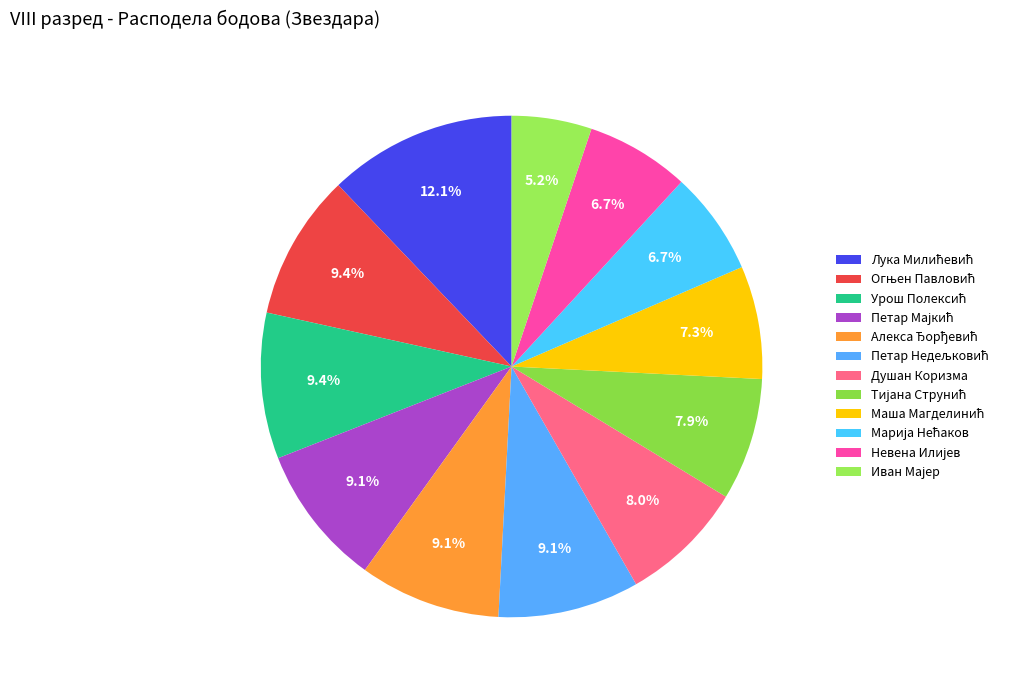

What percentage is NOT represented by Маша Магделинић?

92.7%